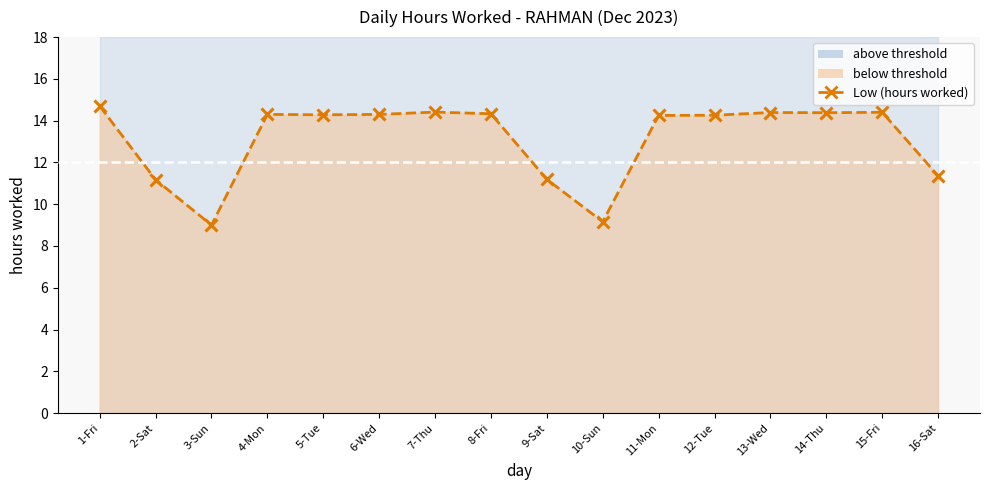

What is the difference between the maximum and minimum values?

5.7